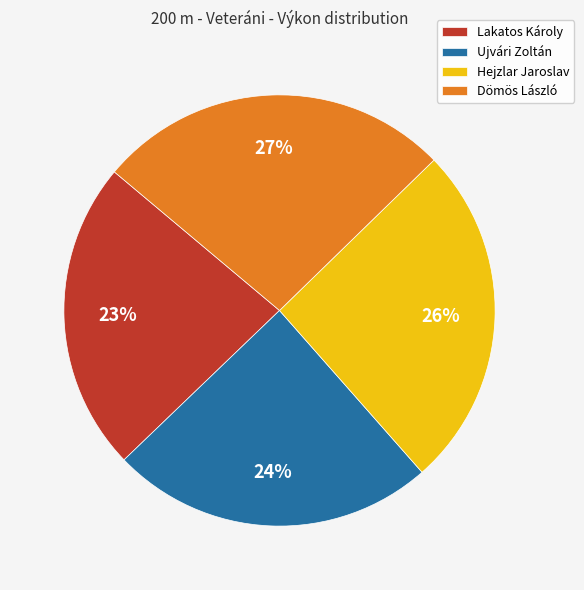

What is the largest slice in the pie chart?

Dömös László